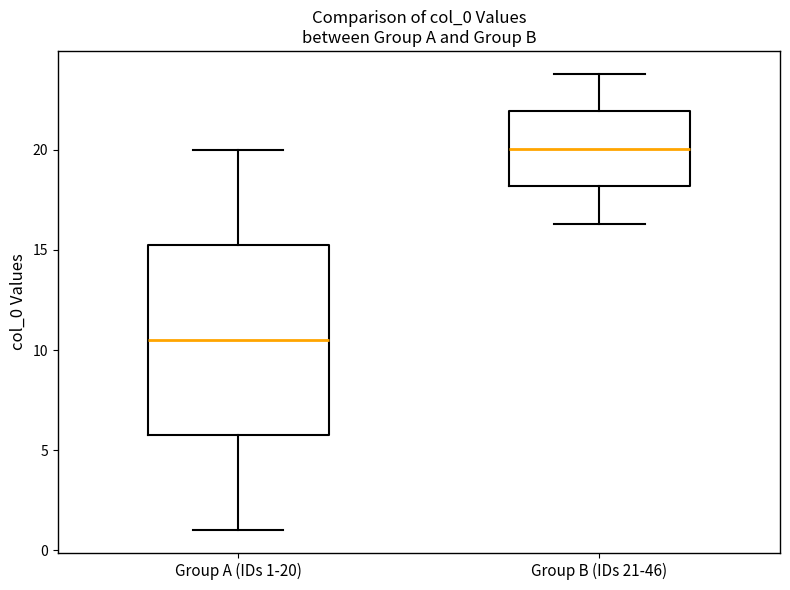

Which box has the highest median line?

Group B (IDs 21-46)